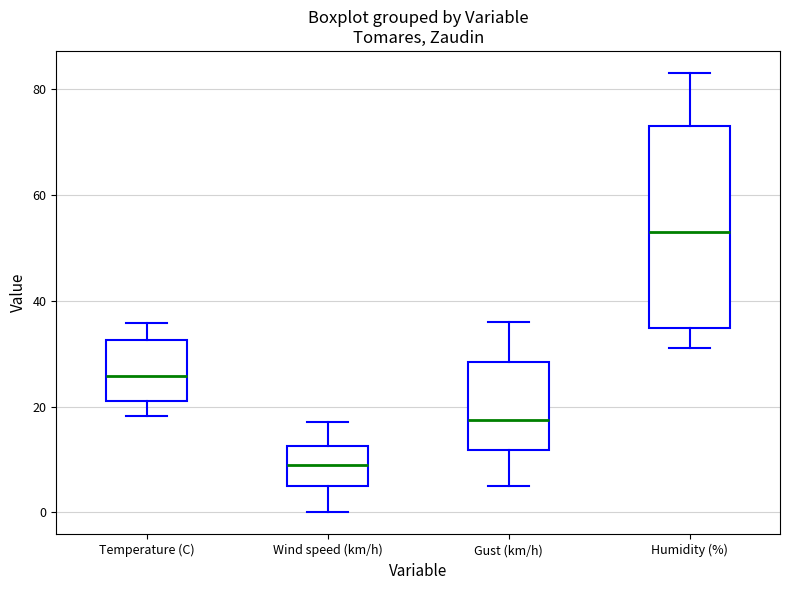

Comparing the boxes themselves (not the whiskers), which one is the tallest?

Humidity (%)